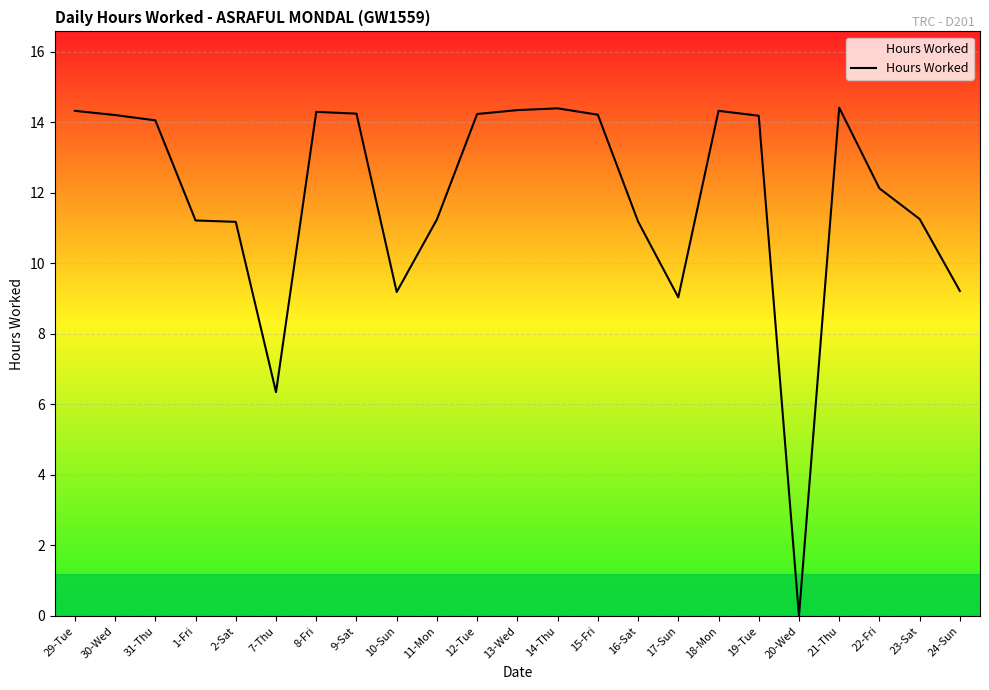

What is the difference between the maximum and minimum values?

14.4